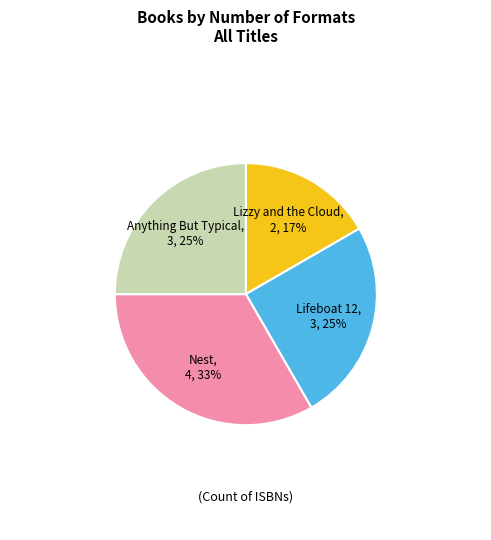

To the nearest percent, what is the average slice percentage?

25%